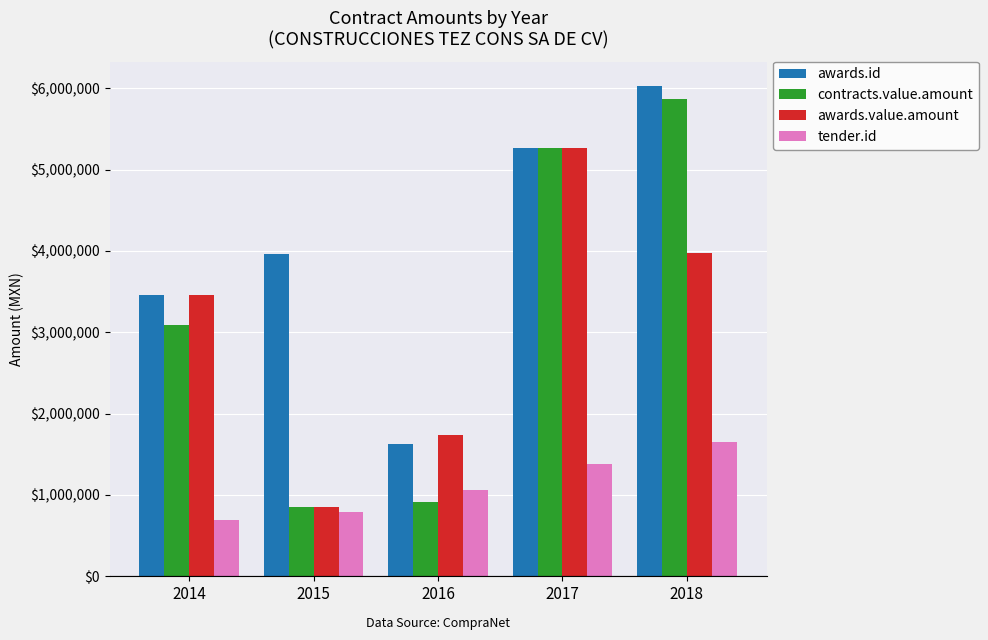

What are all the series names shown in the legend?

awards.id, contracts.value.amount, awards.value.amount, tender.id